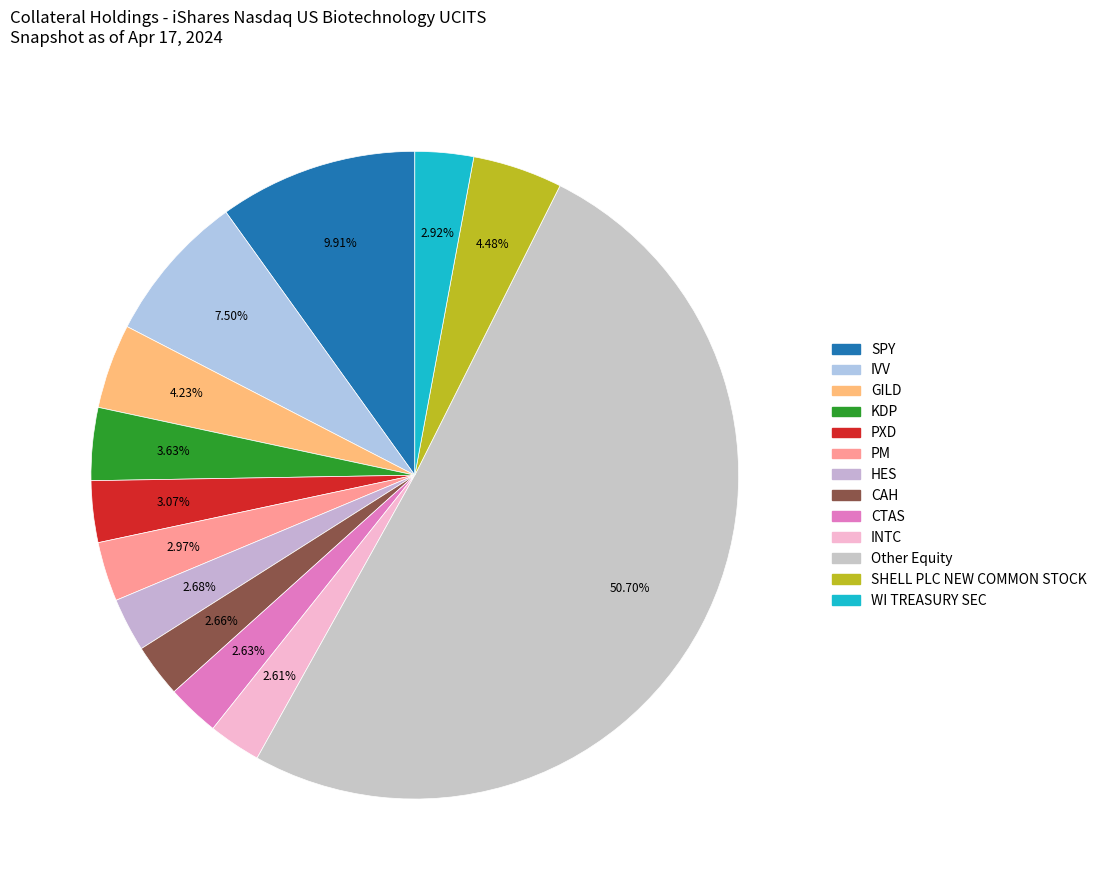

Count the number of slices in the pie.

13